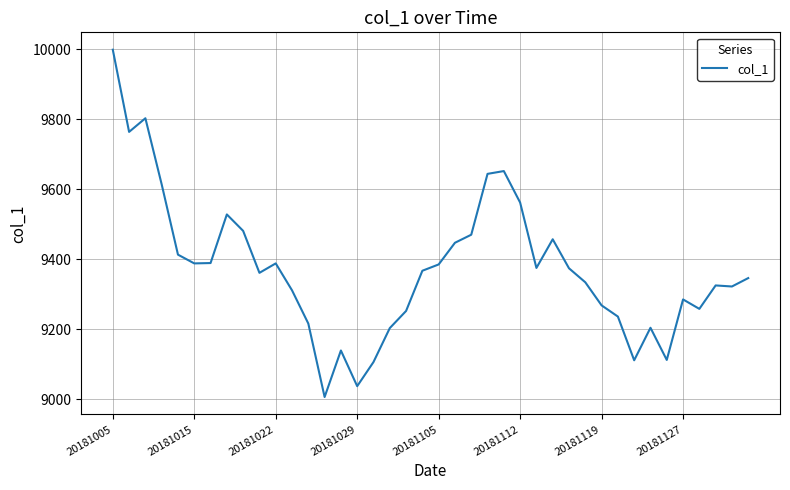

What is the minimum value shown in the chart?

9006